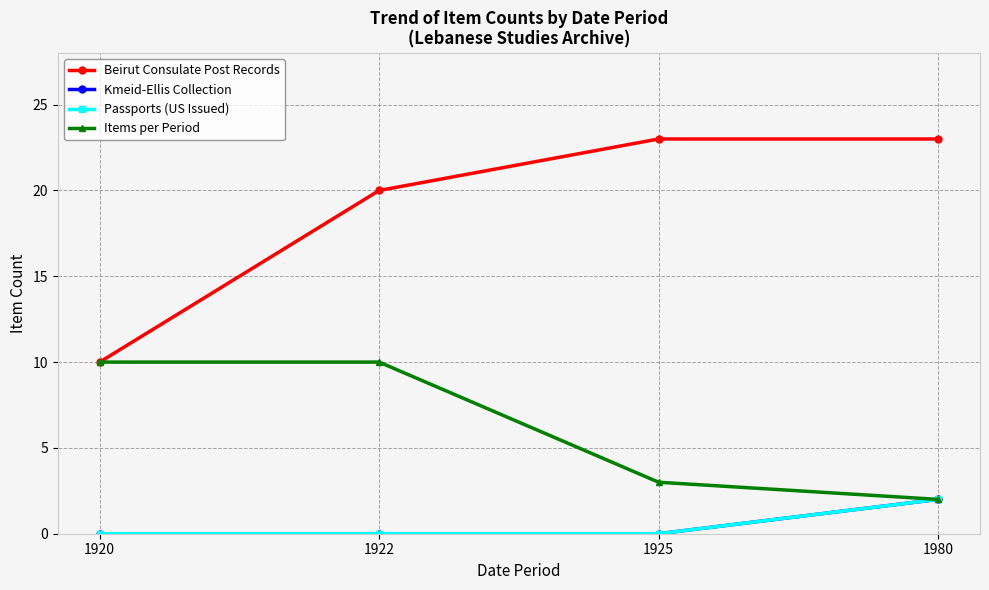

Is this an area chart (filled region under the line)?

No